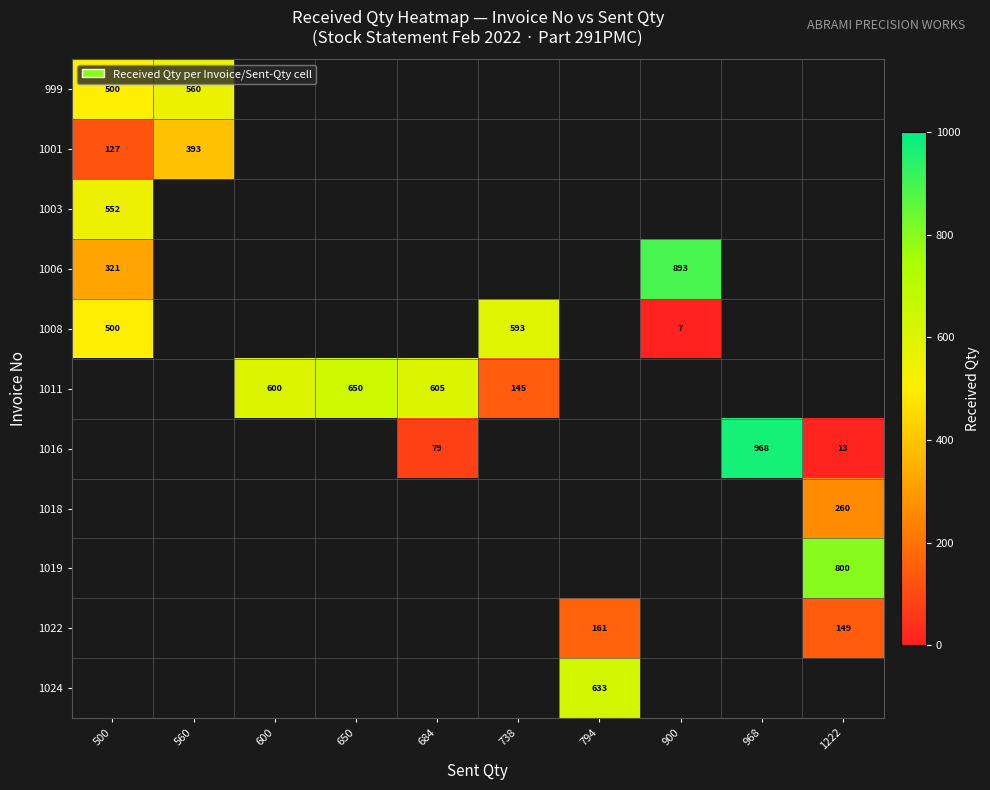

At how many categories does at least one series exceed 318?

10